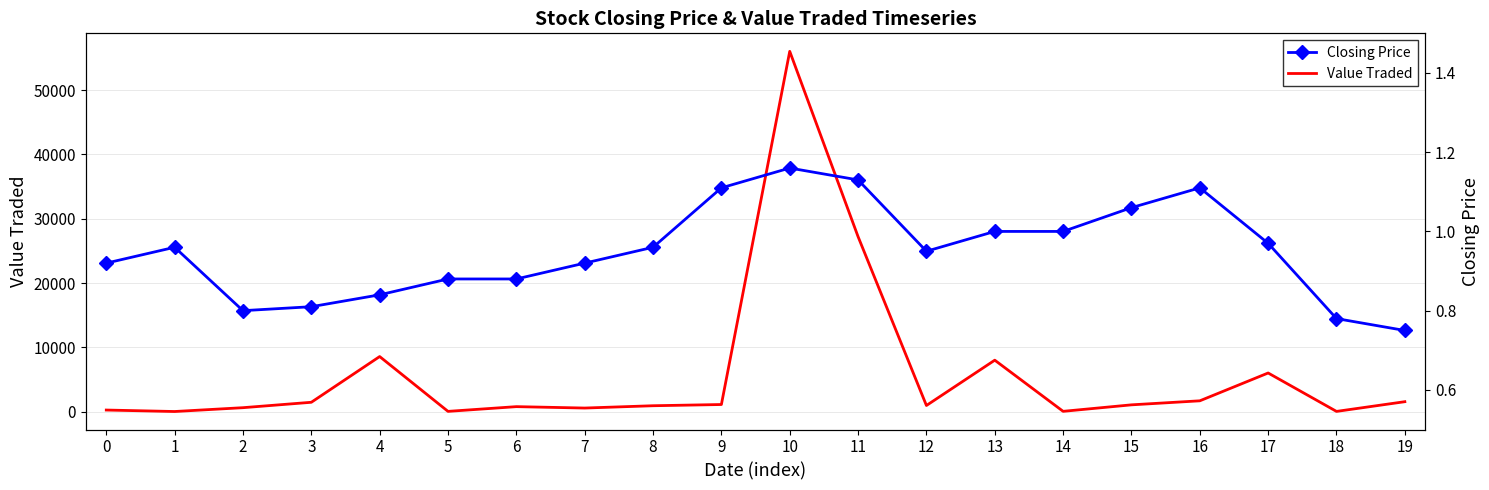

What is the sum of all Value Traded values?

116962